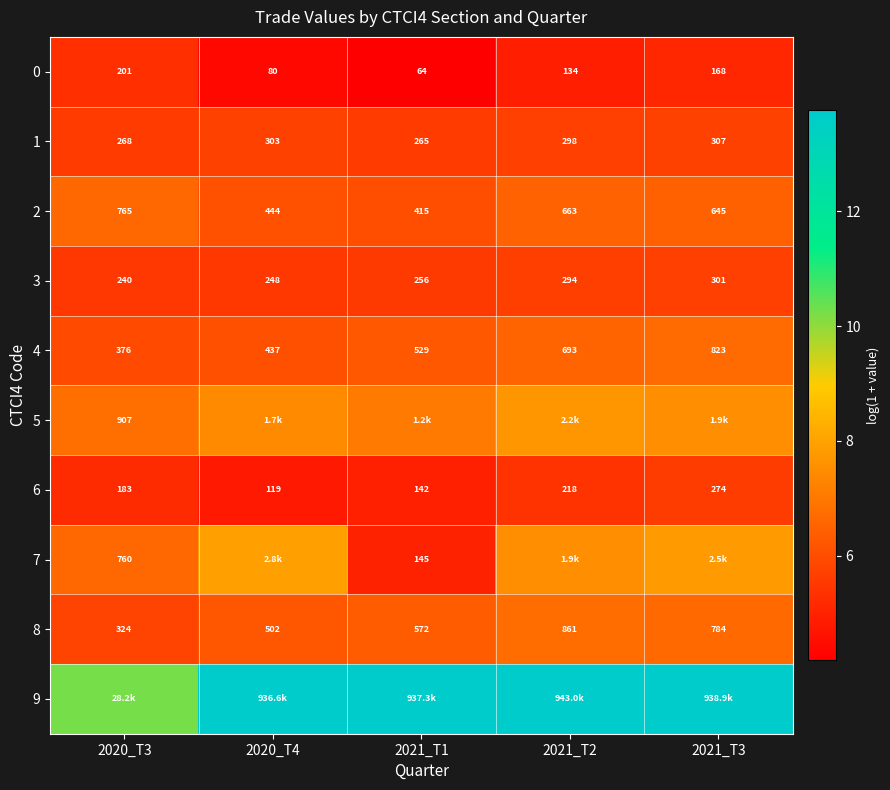

Is it true that 3 equals 1.6 at 2020_T3?

False